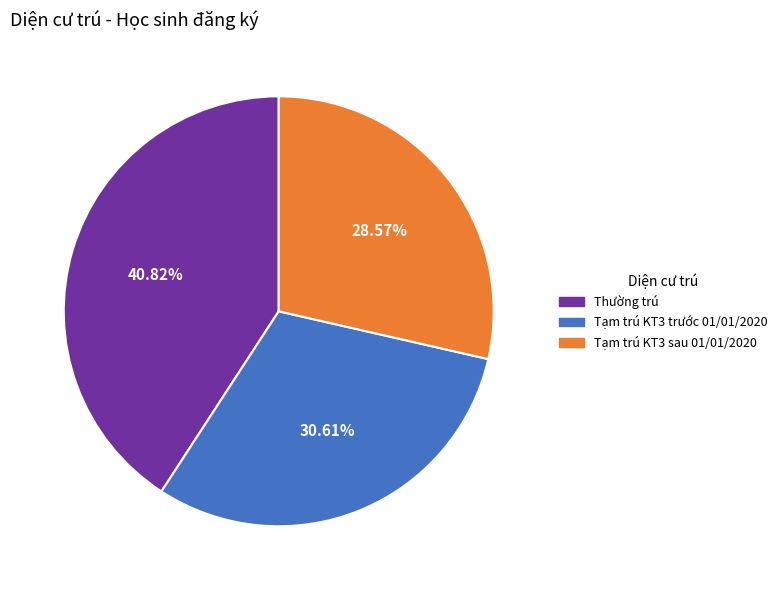

Combined, do Tạm trú KT3 trước 01/01/2020 and Tạm trú KT3 sau 01/01/2020 account for over 50%?

Yes